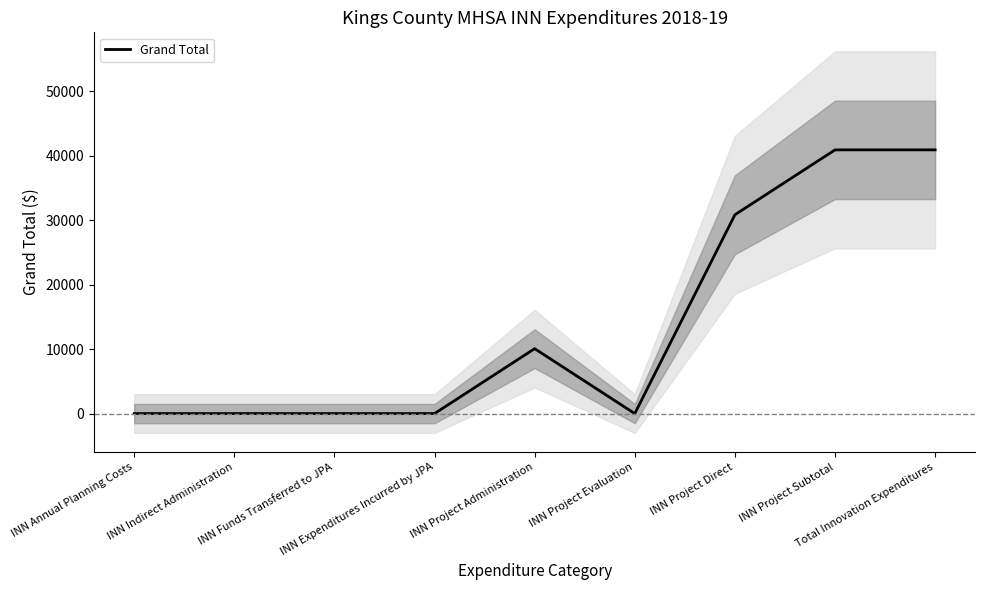

Read the value at INN Project Subtotal.

40897.9